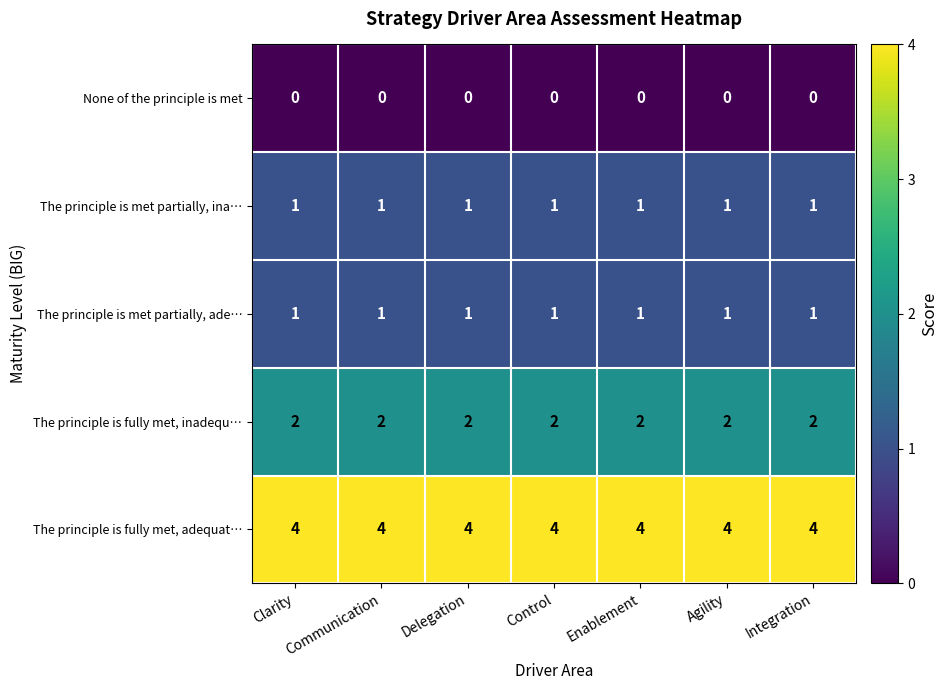

Is it true that The principle is met partially, ina… equals 0 at Enablement?

False